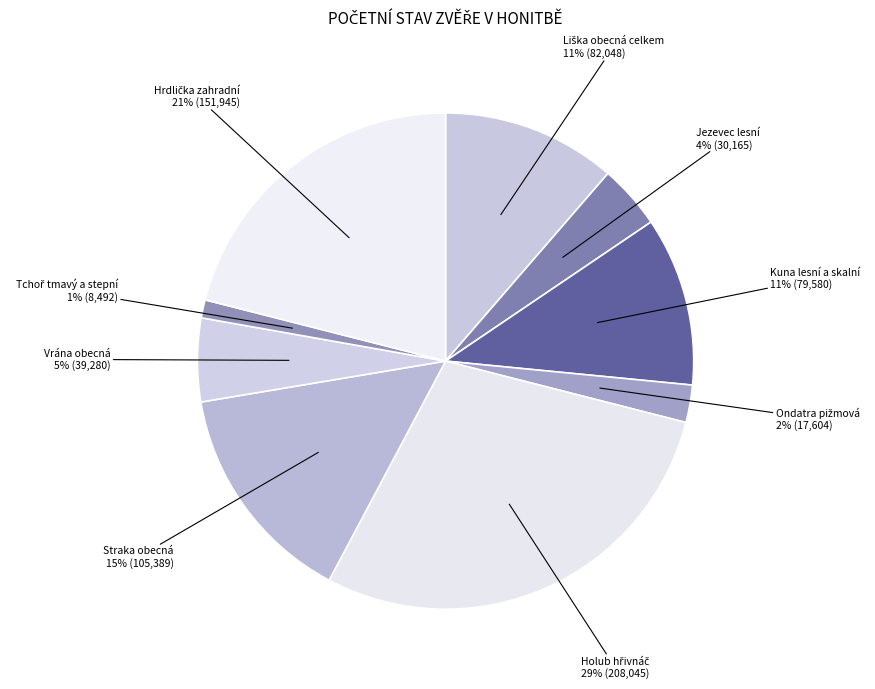

Is it true that Vrána obecná is 1% of the pie?

False